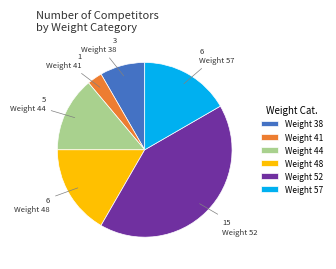

Do Weight 44 and Weight 52 together represent more than half of the pie?

Yes